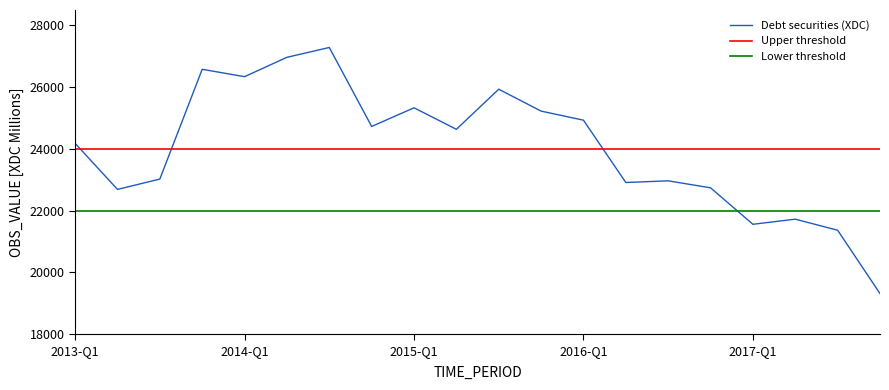

The value at 2014-Q2 is 43560. True or false?

False